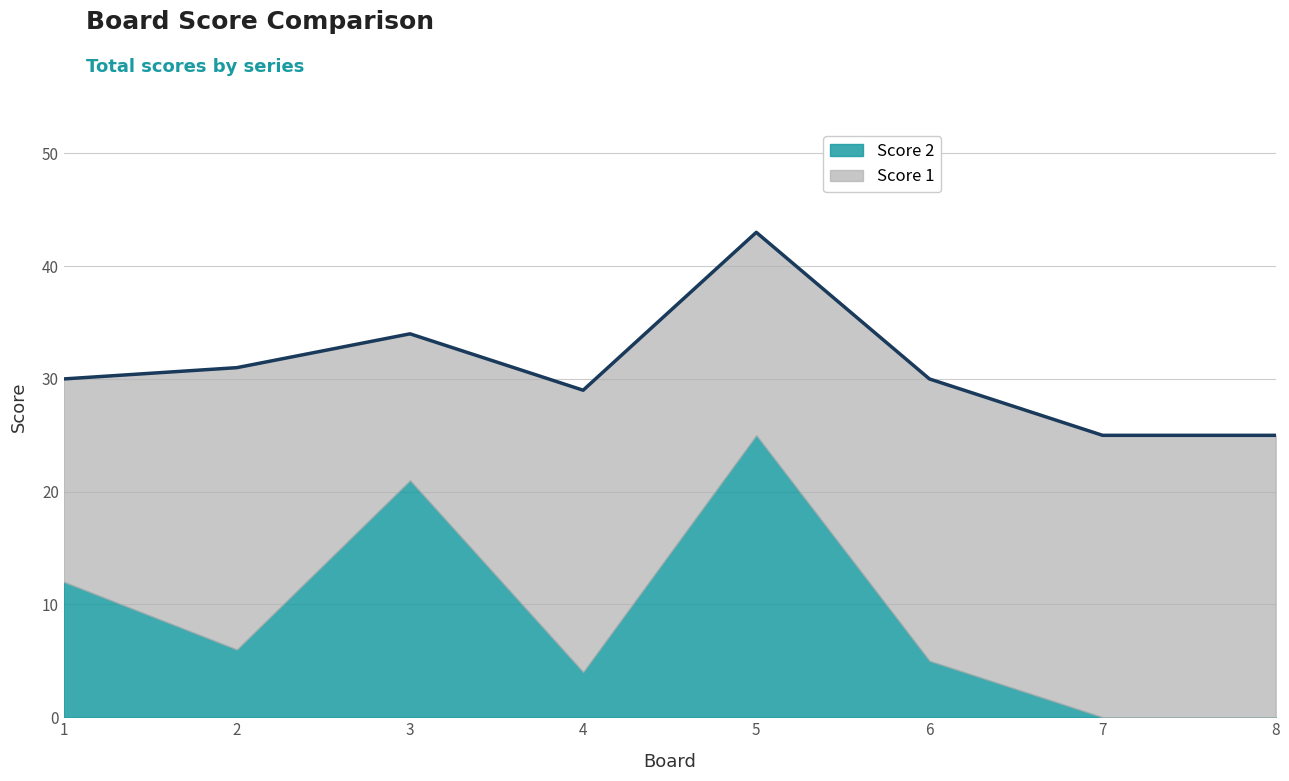

At 6, list the series in order from smallest to largest.

Score 2, Score 1